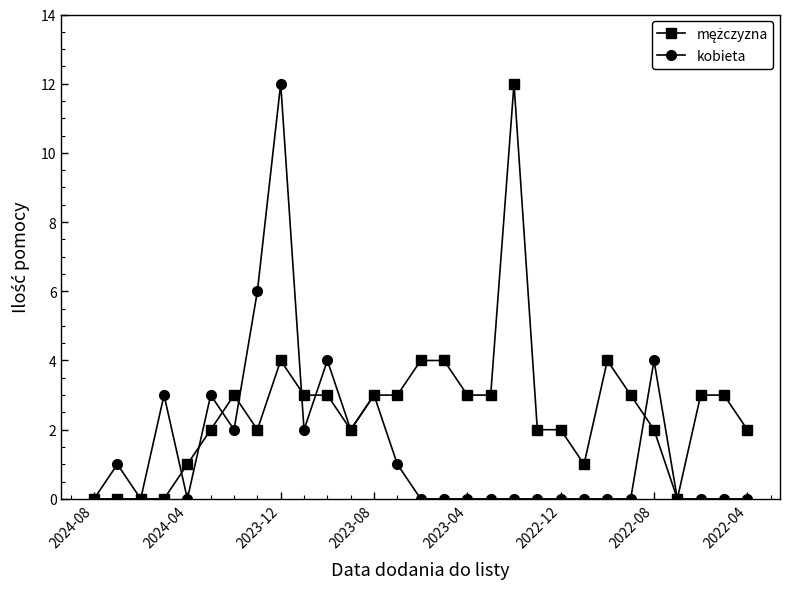

How many distinct data groups are displayed?

2